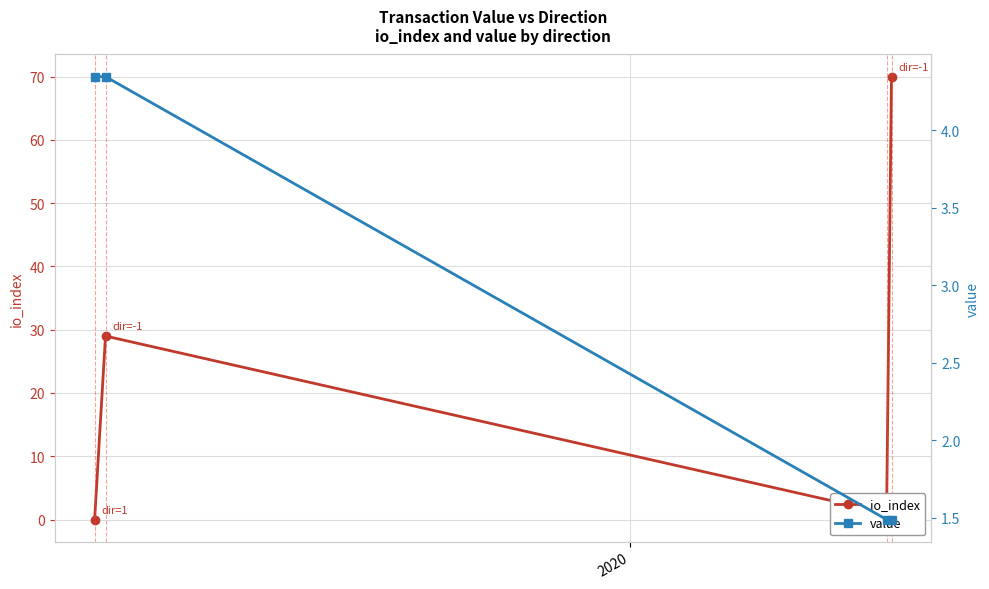

True or false: io_index has more than 1 points higher than both neighbors.

False